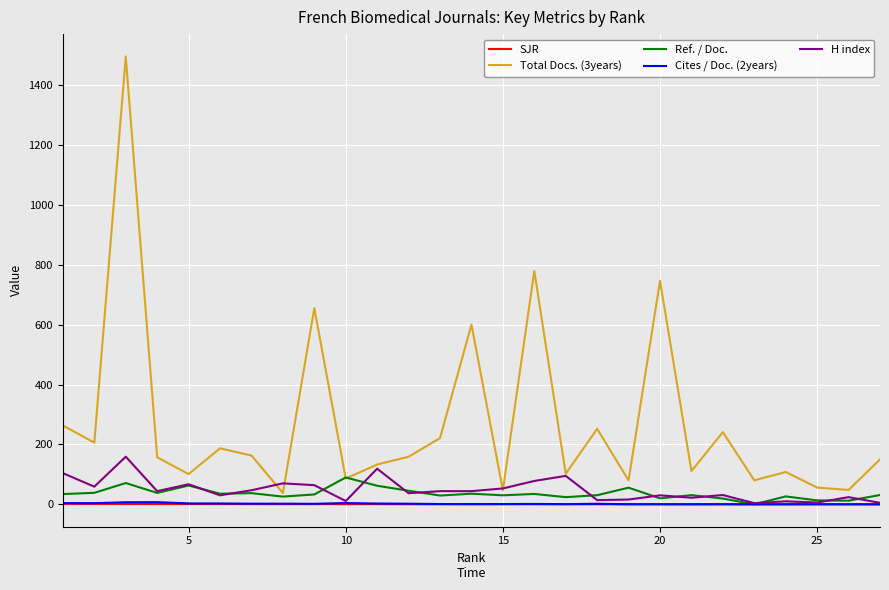

What is the greatest value displayed?

1495.0